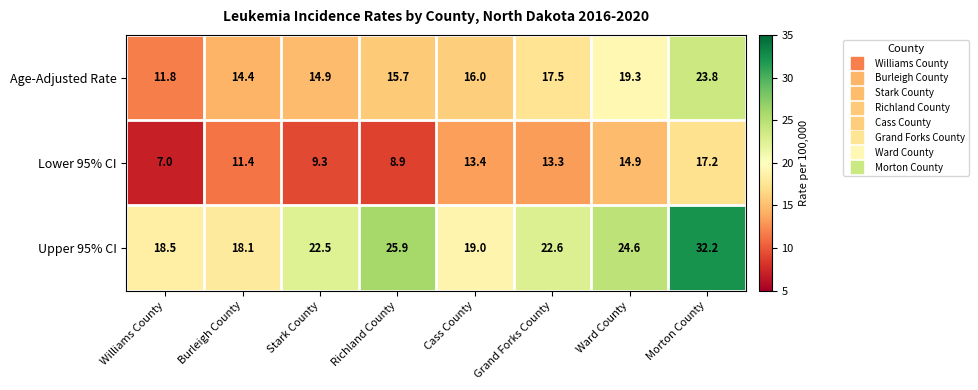

What is the lowest value of the Upper 95% CI series?

18.1